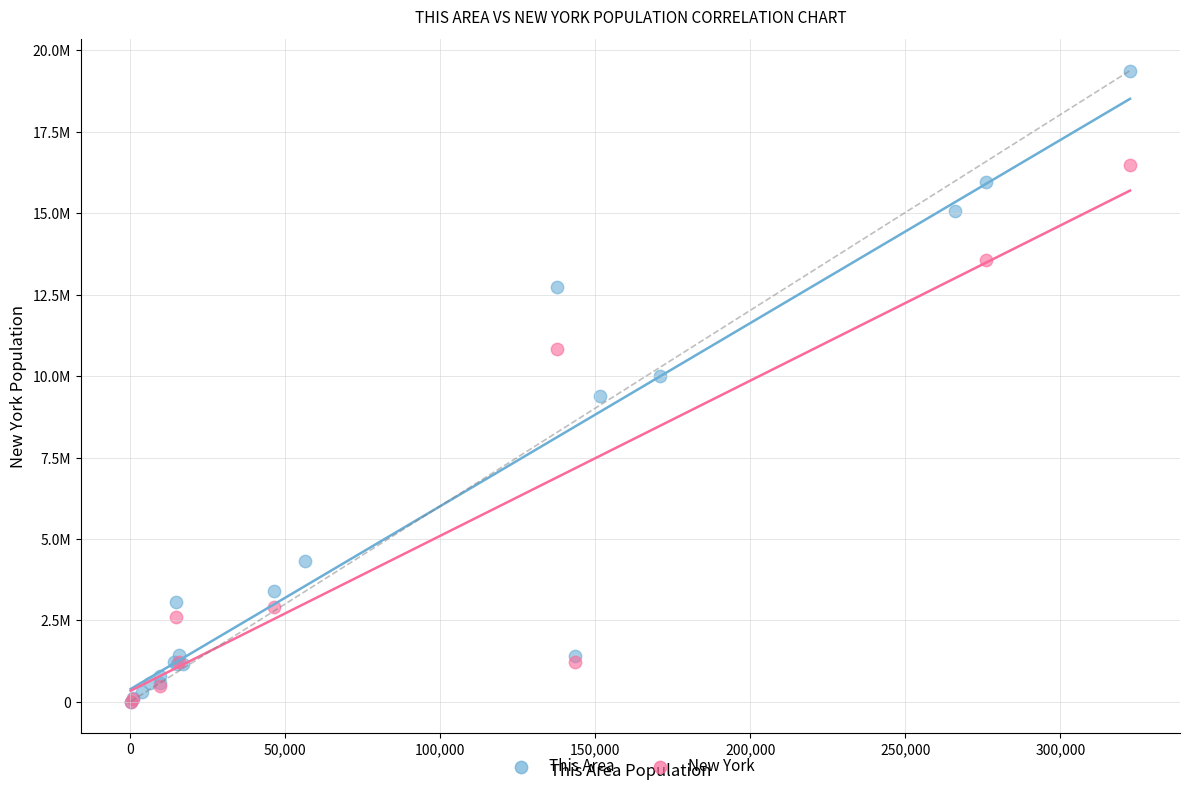

What are all the series names shown in the legend?

This Area, New York